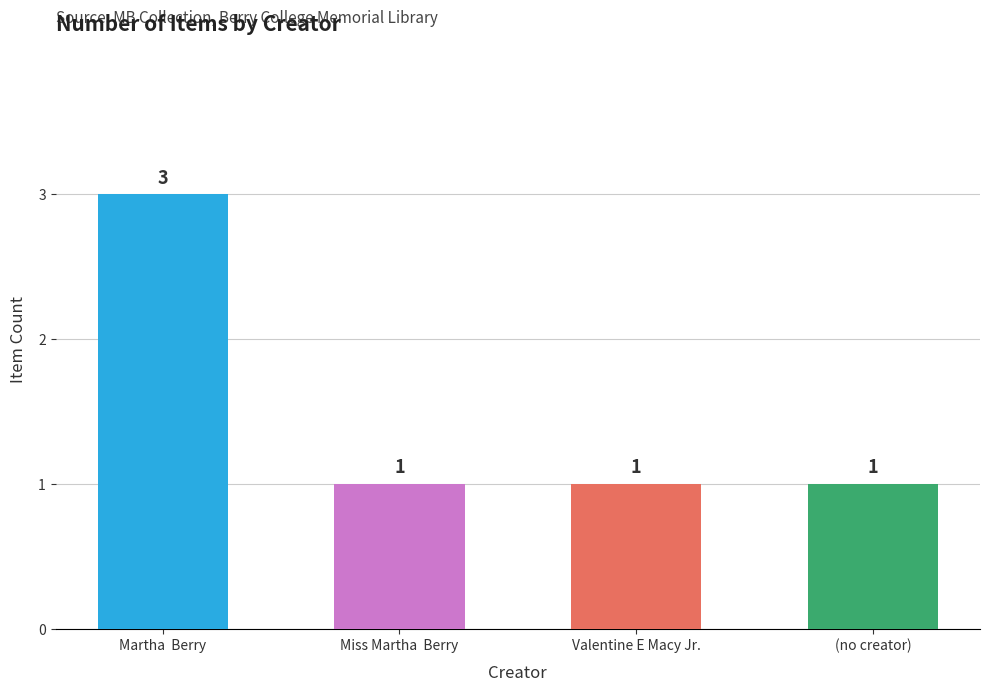

Which category has the highest value across all series?

Martha  Berry